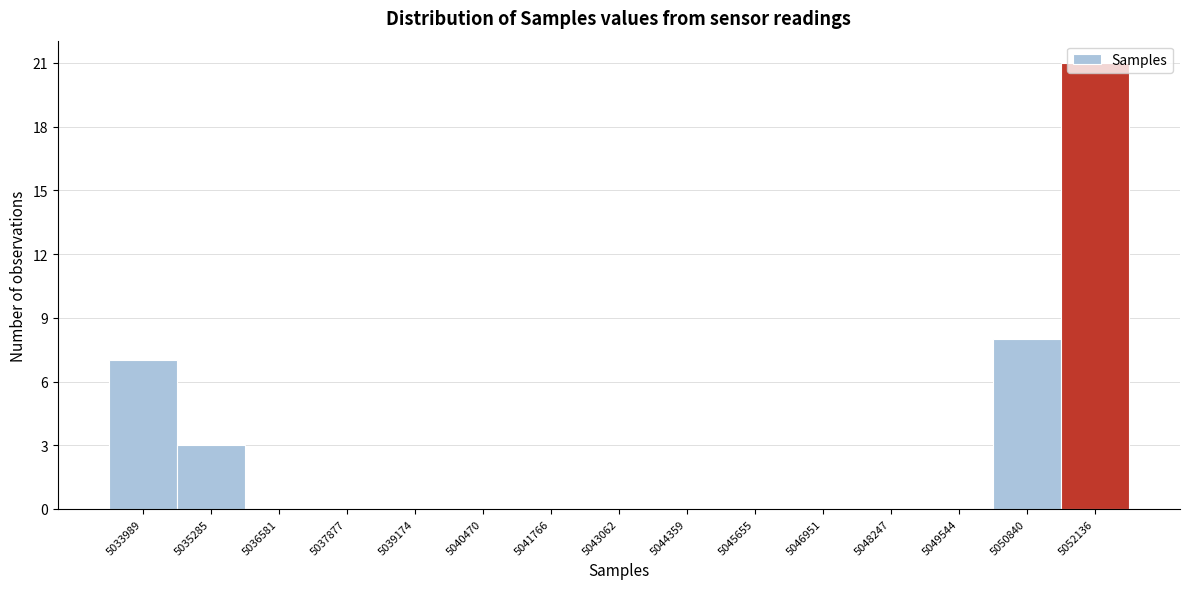

Is it true that the value at 5040470 is 7?

False